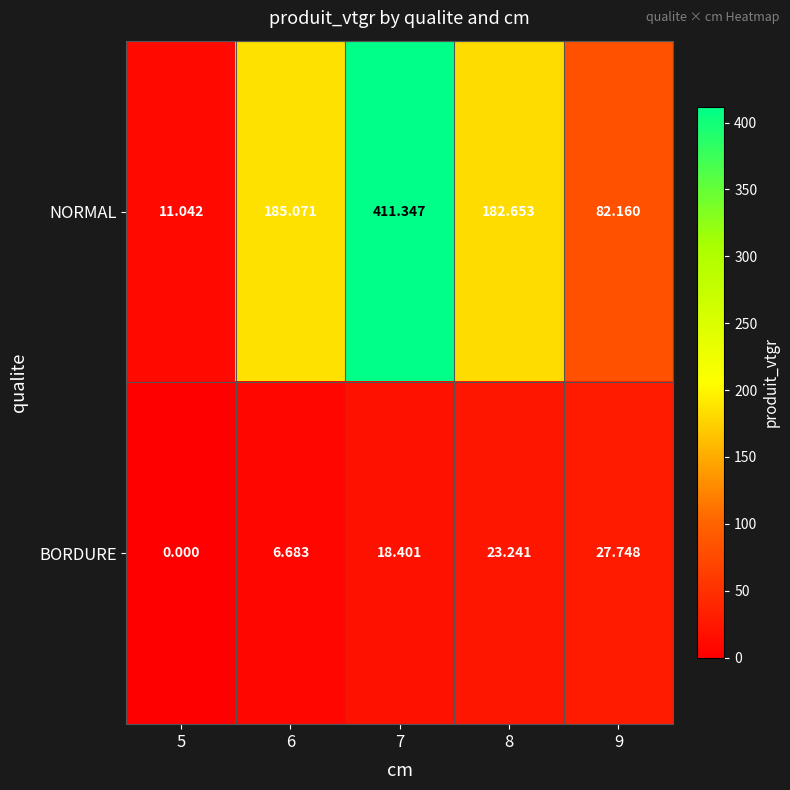

At which category is the sum across all series the highest?

7